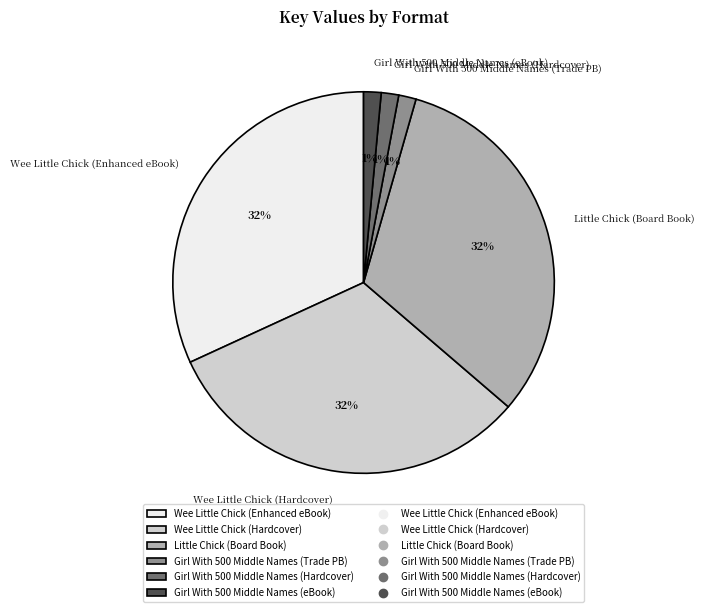

What is the ratio of the value at Wee Little Chick (Enhanced eBook) to the value at Wee Little Chick (Hardcover)?

1.0